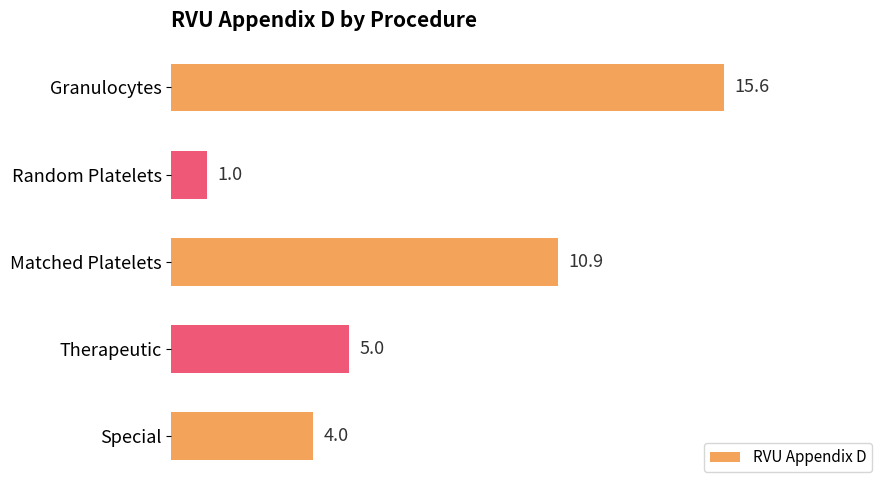

Reading top to bottom, what are all the values shown in this chart?

Granulocytes=15.6	Random Platelets=1.0	Matched Platelets=10.9	Therapeutic=5.0	Special=4.0